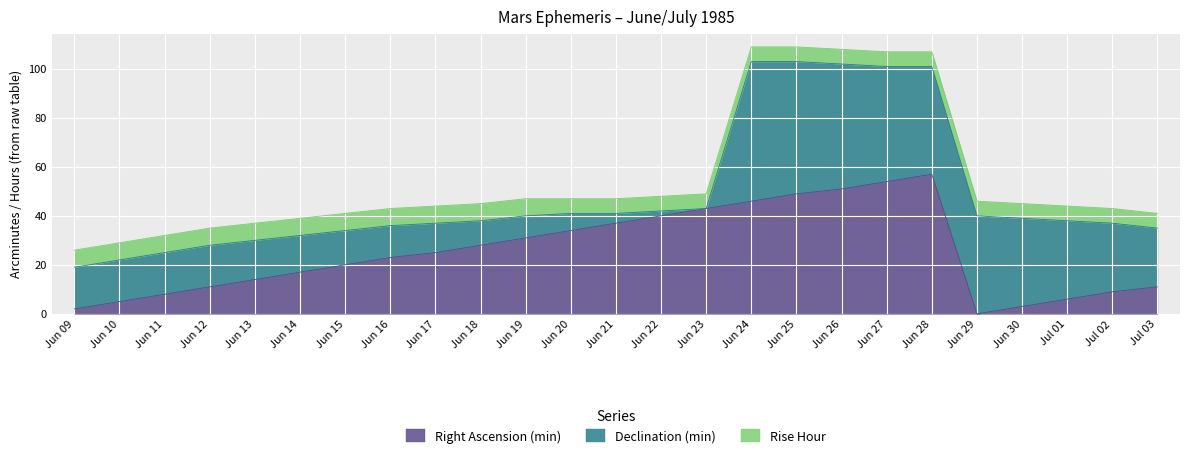

Is the value of Right Ascension (min) at Jun 14 greater than the value of Declination (min) at Jun 20?

Yes